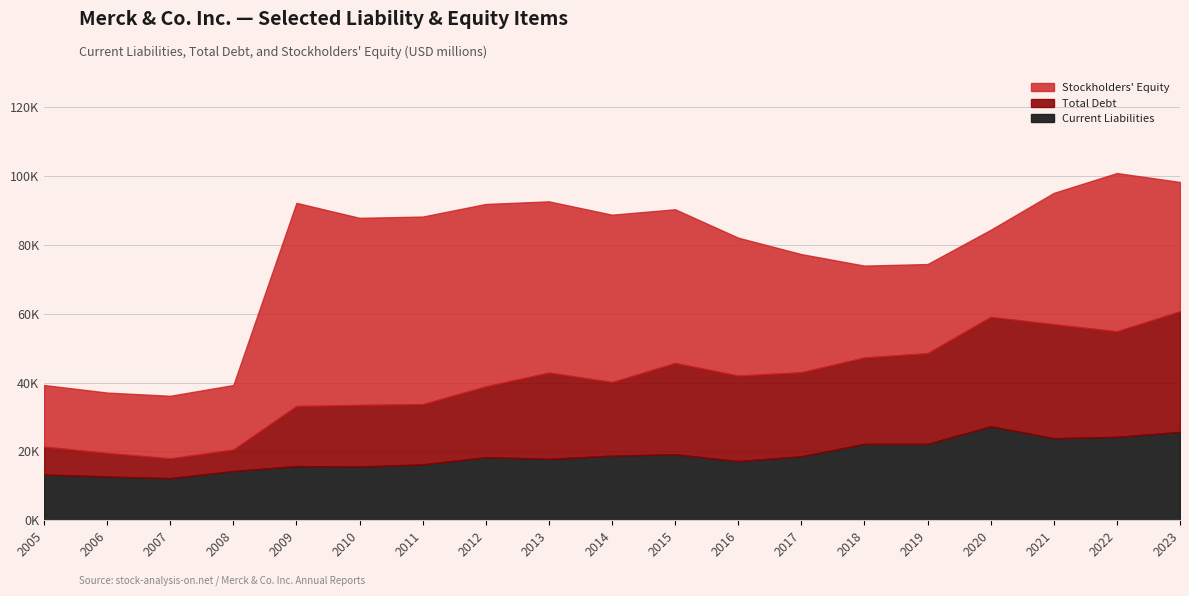

Between which two adjacent categories do Total Debt and Stockholders Equity first intersect?

2018 and 2019